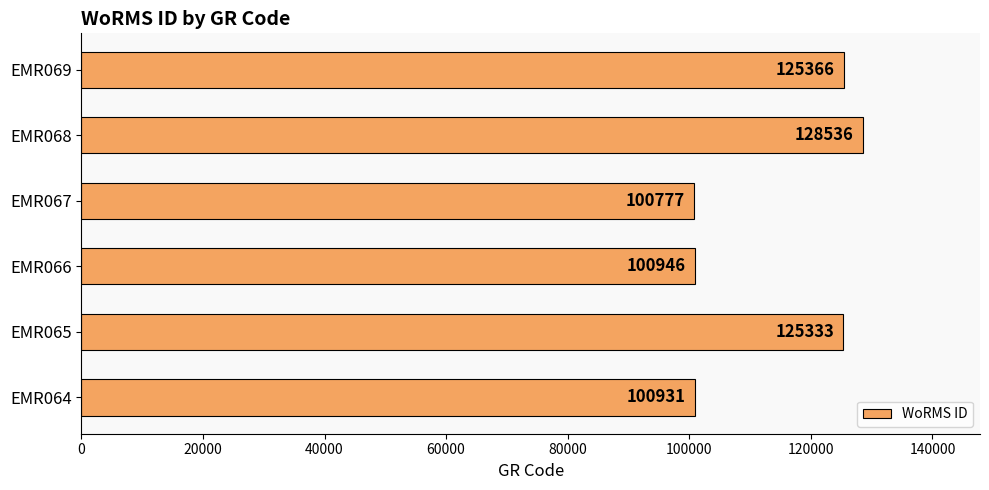

Rank the categories by value from highest to lowest.

EMR068, EMR069, EMR065, EMR066, EMR064, EMR067